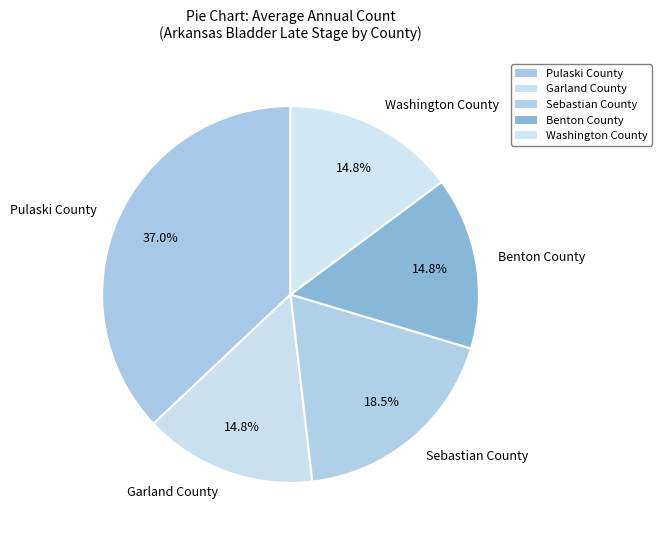

To the nearest percent, what portion does Pulaski County represent?

37%